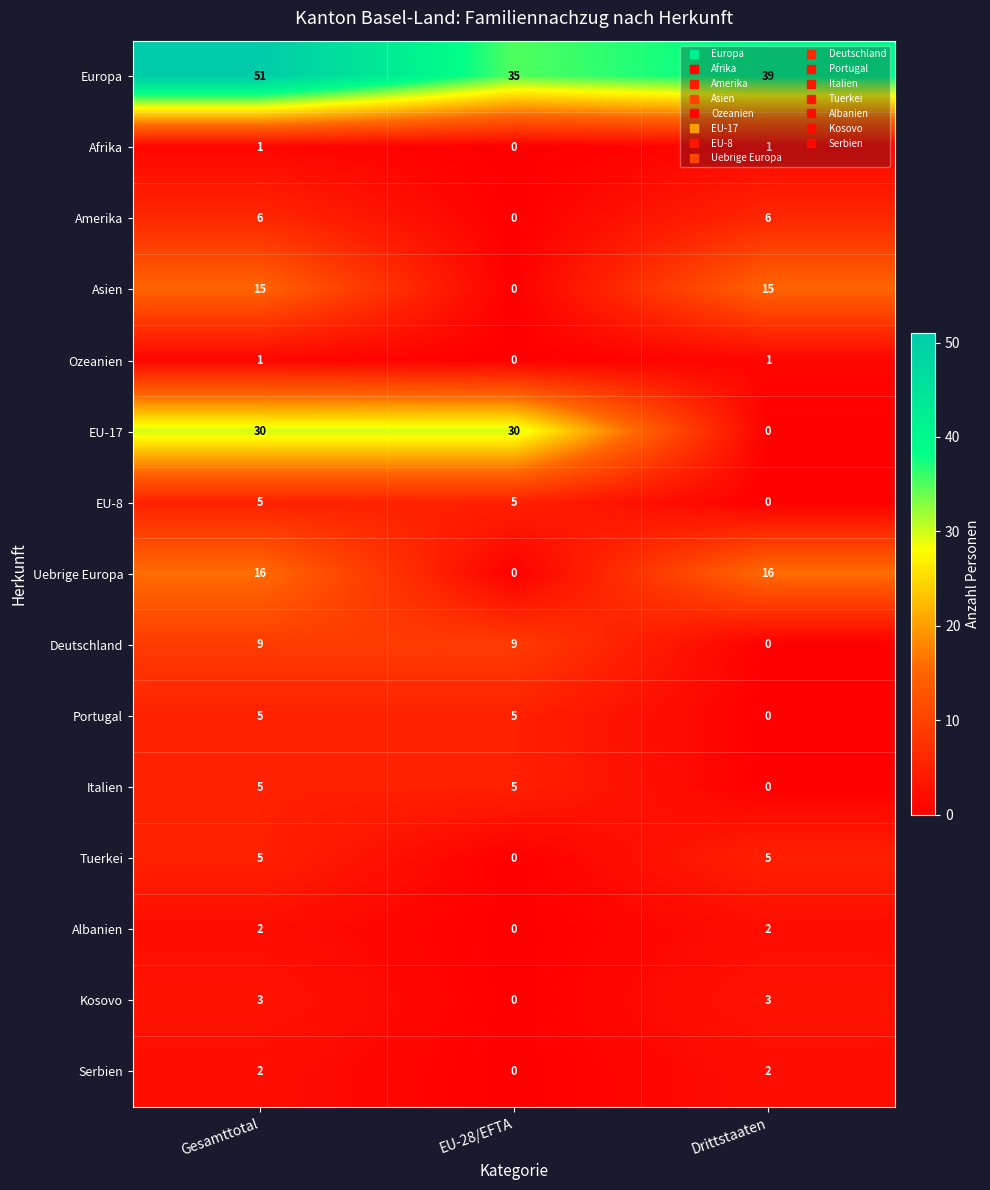

What is the total value across all series at Gesamttotal?

156